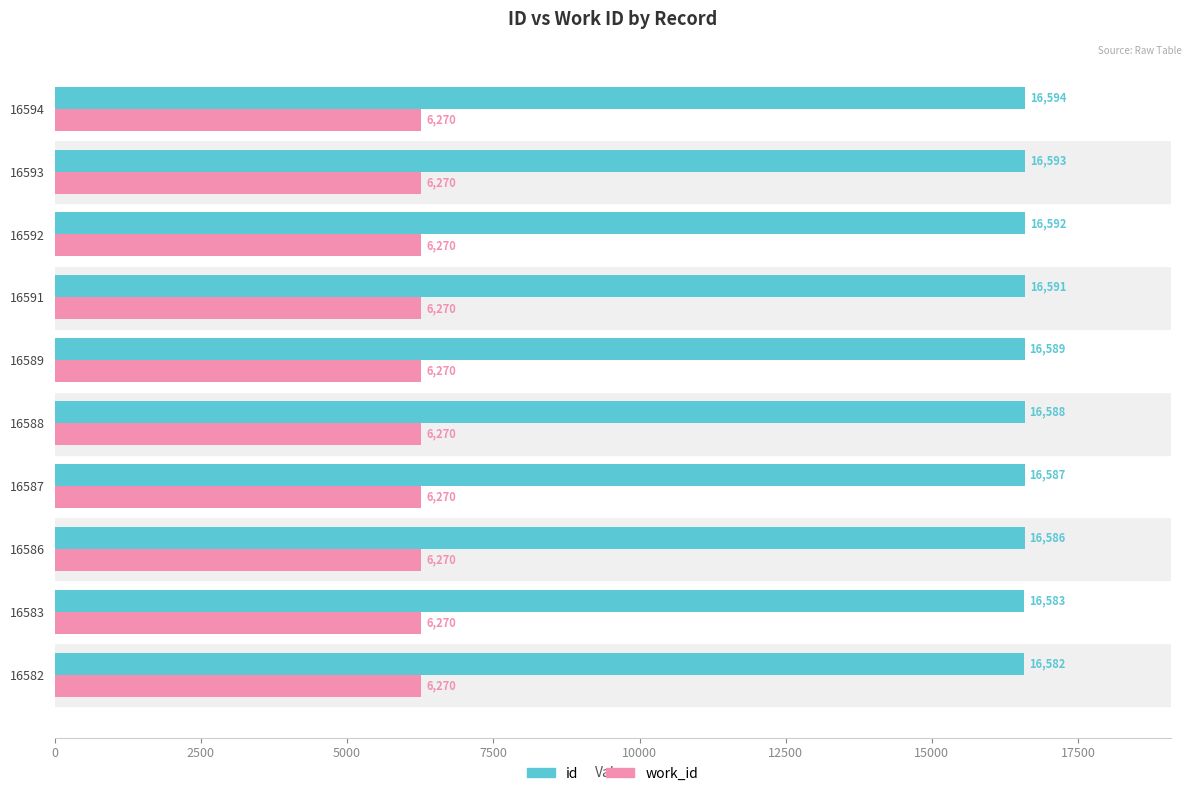

What value does the work_id series have at 16587?

6270